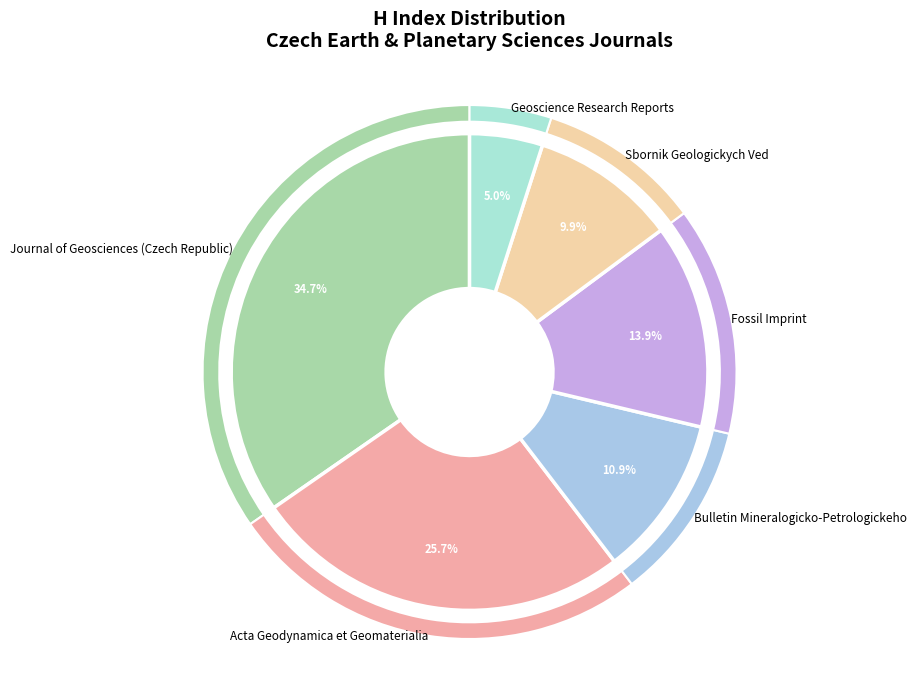

To the nearest percent, what percentage of the pie is Journal of Geosciences (Czech Republic)?

35%